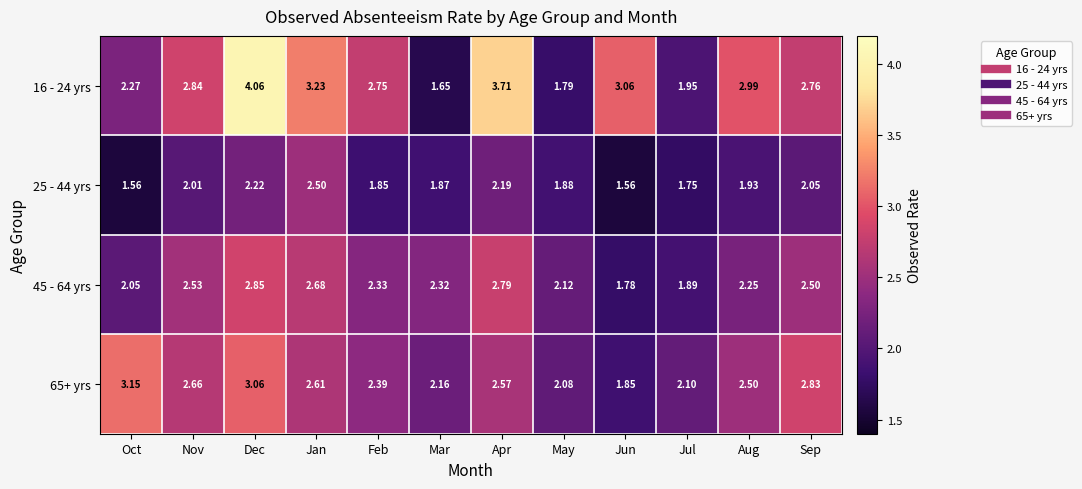

Where does the 16 - 24 yrs series first go above 2?

Oct